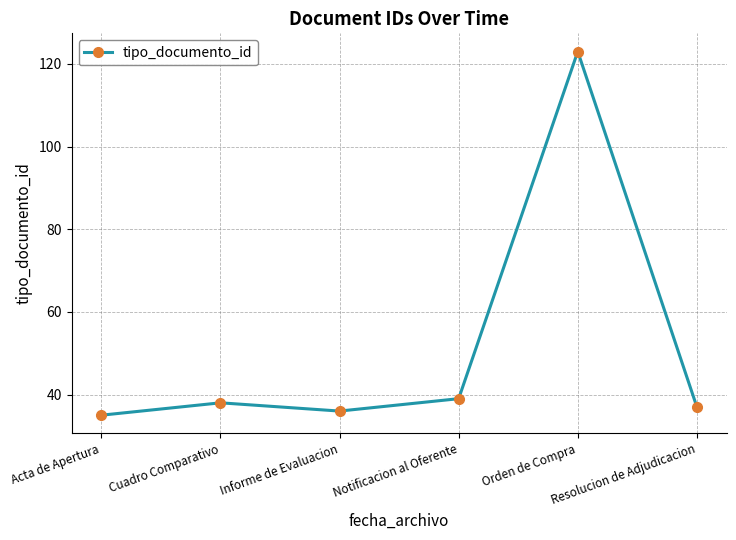

How many values are below 38?

3